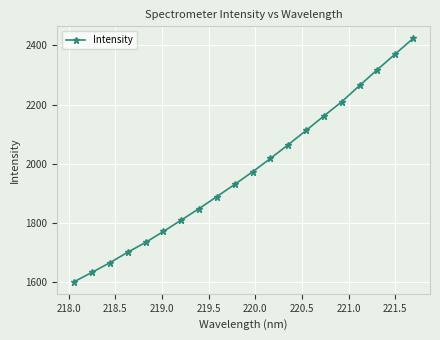

What is the difference between the maximum and minimum values?

821.0